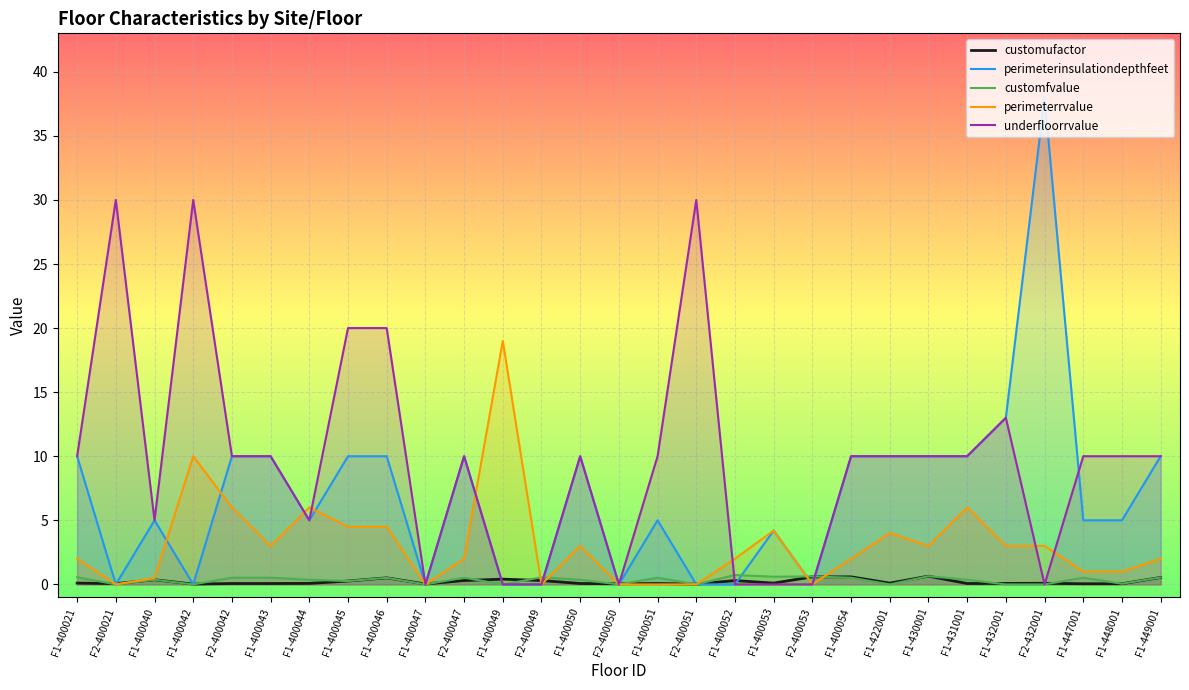

How many series are shown in this chart?

5